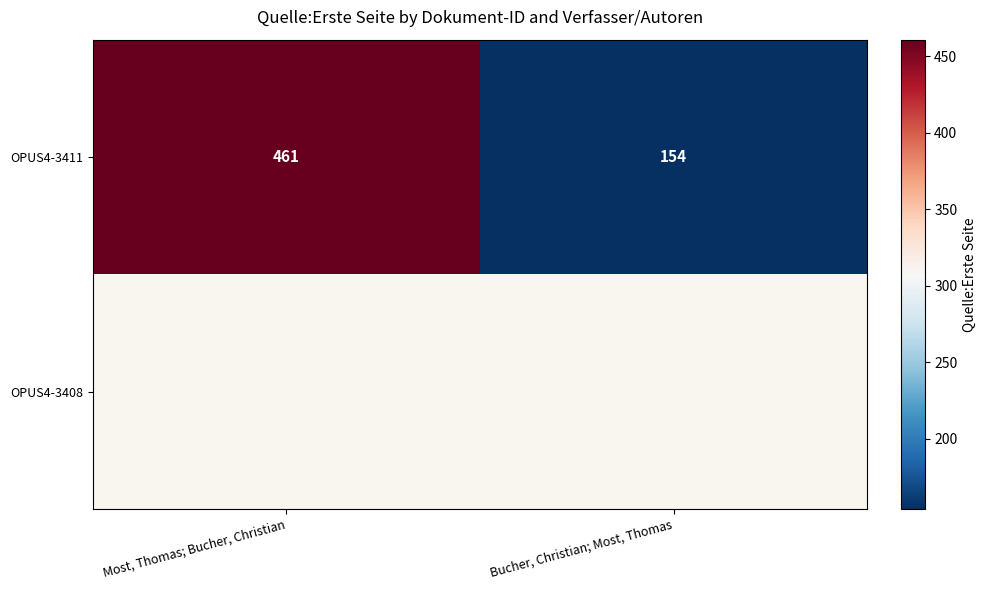

Where is OPUS4-3411 nearest to the value 307?

Bucher, Christian; Most, Thomas